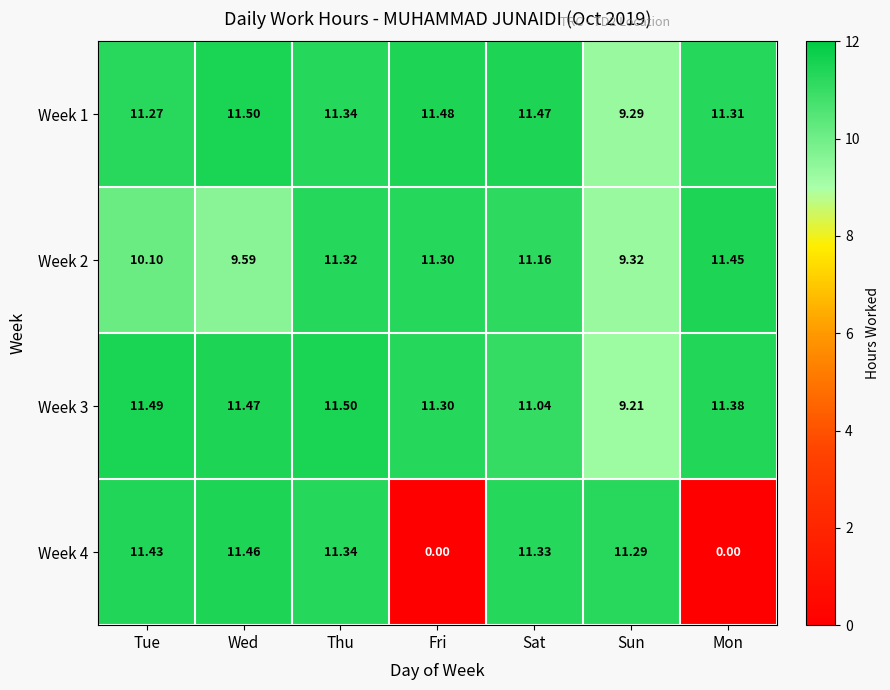

List the labels in order of Week 3 value, largest first.

Thu, Tue, Wed, Mon, Fri, Sat, Sun